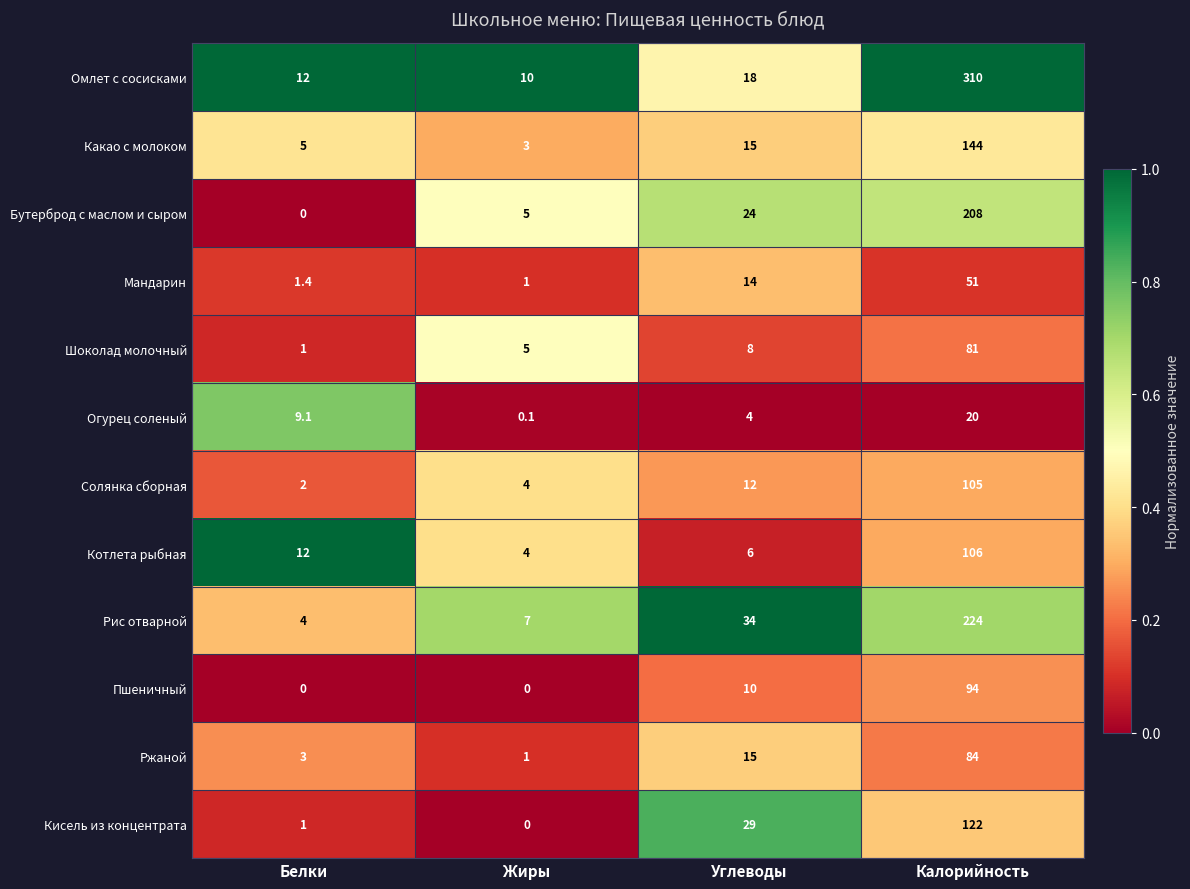

Rank the series at Калорийность from lowest to highest value.

Огурец соленый, Мандарин, Шоколад молочный, Ржаной, Пшеничный, Солянка сборная, Котлета рыбная, Кисель из концентрата, Какао с молоком, Бутерброд с маслом и сыром, Рис отварной, Омлет с сосисками